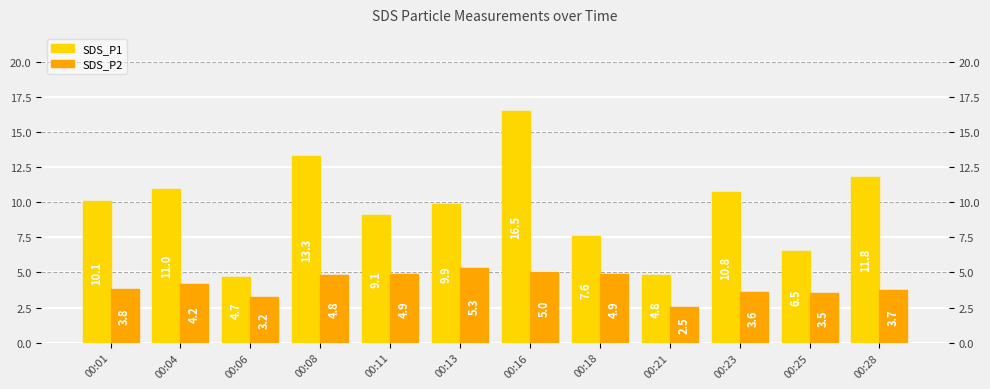

True or false: SDS_P1 has a value of 4.8 at 00:21.

True